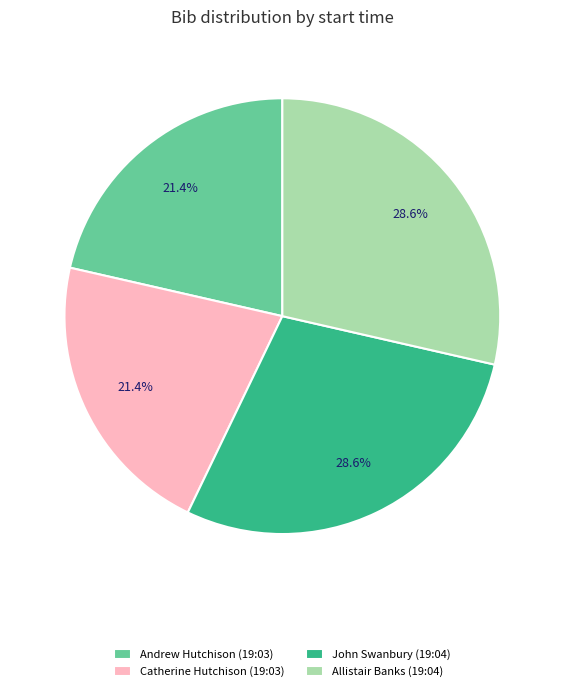

Combined, what portion of the pie is Catherine Hutchison (19:03) and John Swanbury (19:04)?

50.0%